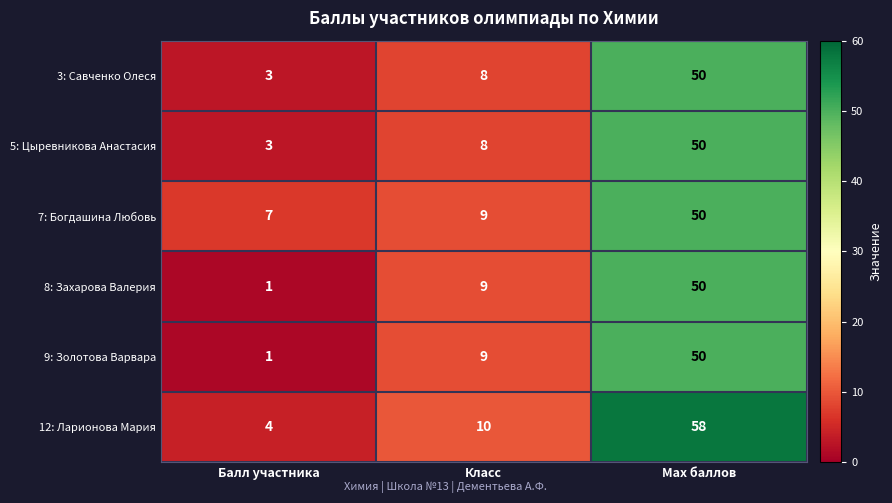

Is the value of 12: Ларионова Мария at Класс greater than the value of 3: Савченко Олеся at Мах баллов?

No